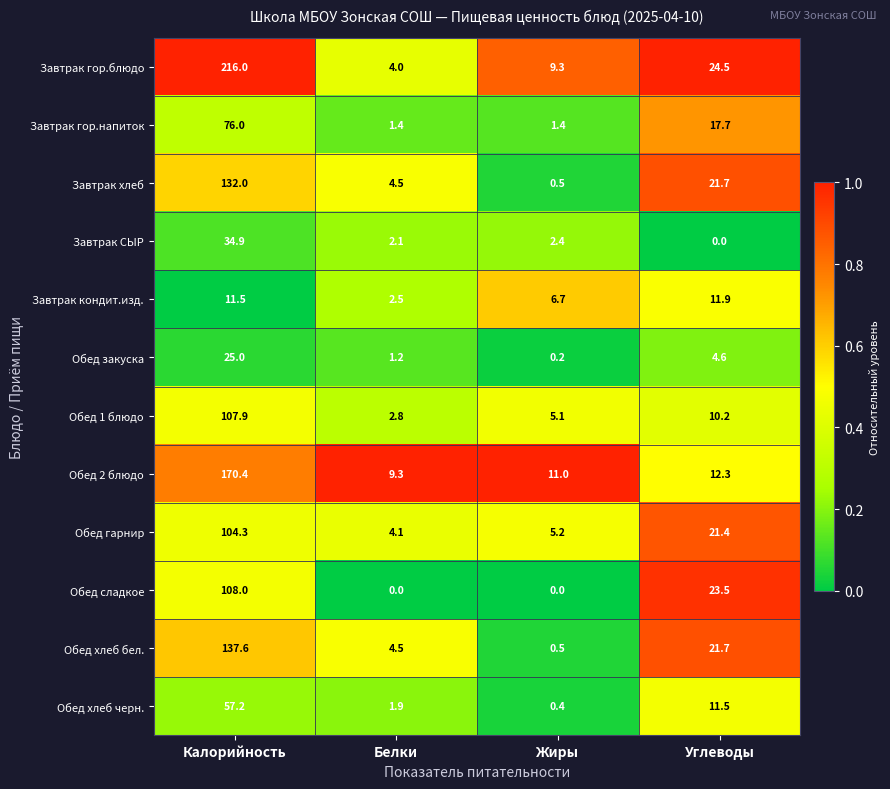

Rank the categories by Обед гарнир value from lowest to highest.

Белки, Жиры, Углеводы, Калорийность